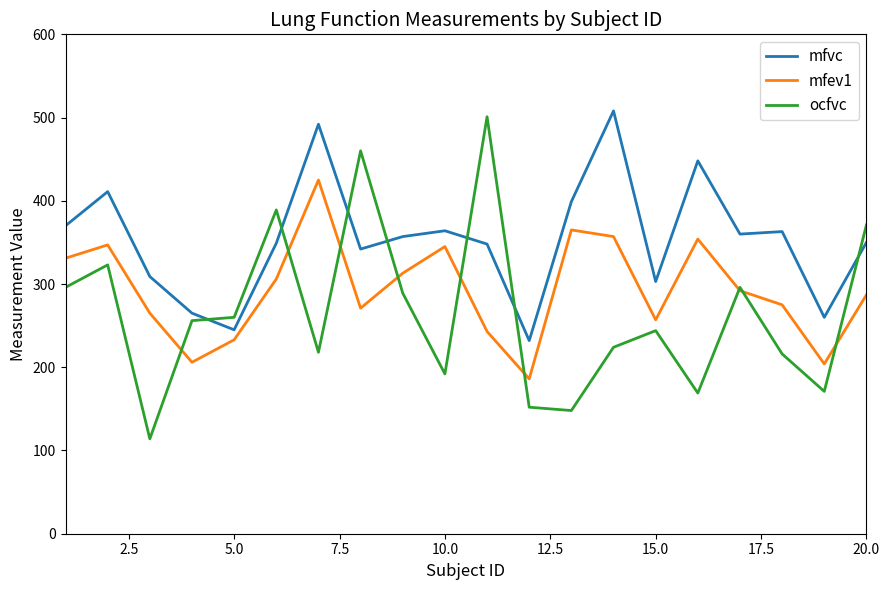

Which series has the widest spread of values?

ocfvc